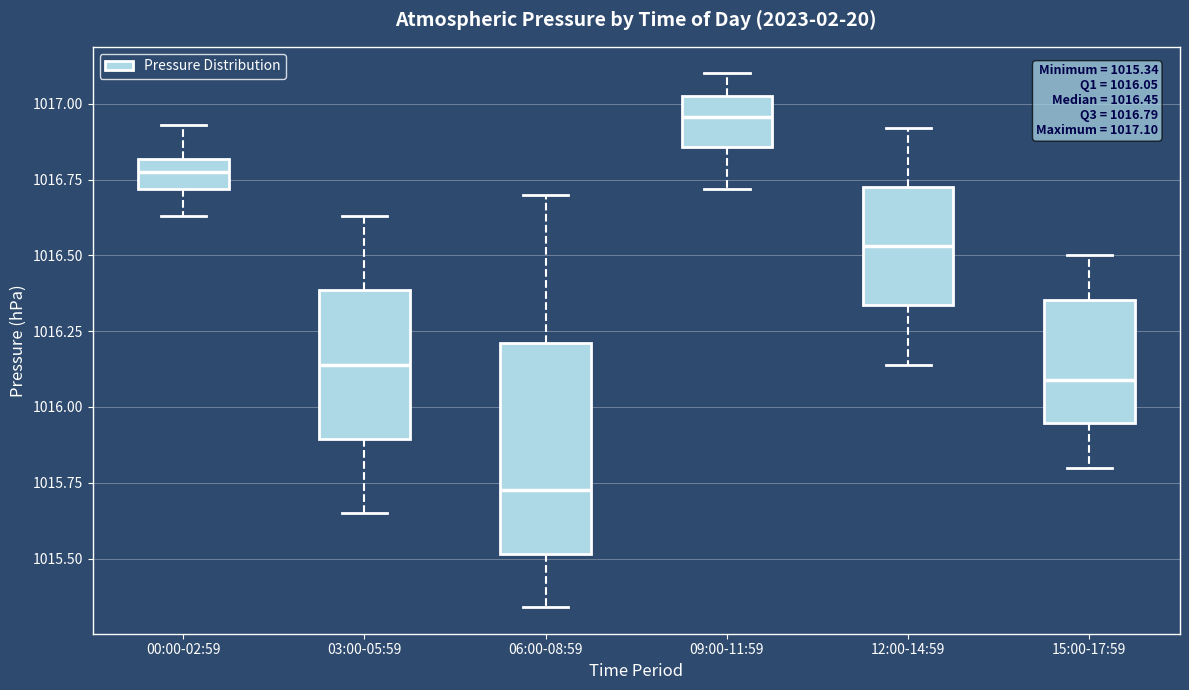

Comparing the boxes themselves (not the whiskers), which one is the tallest?

06:00-08:59